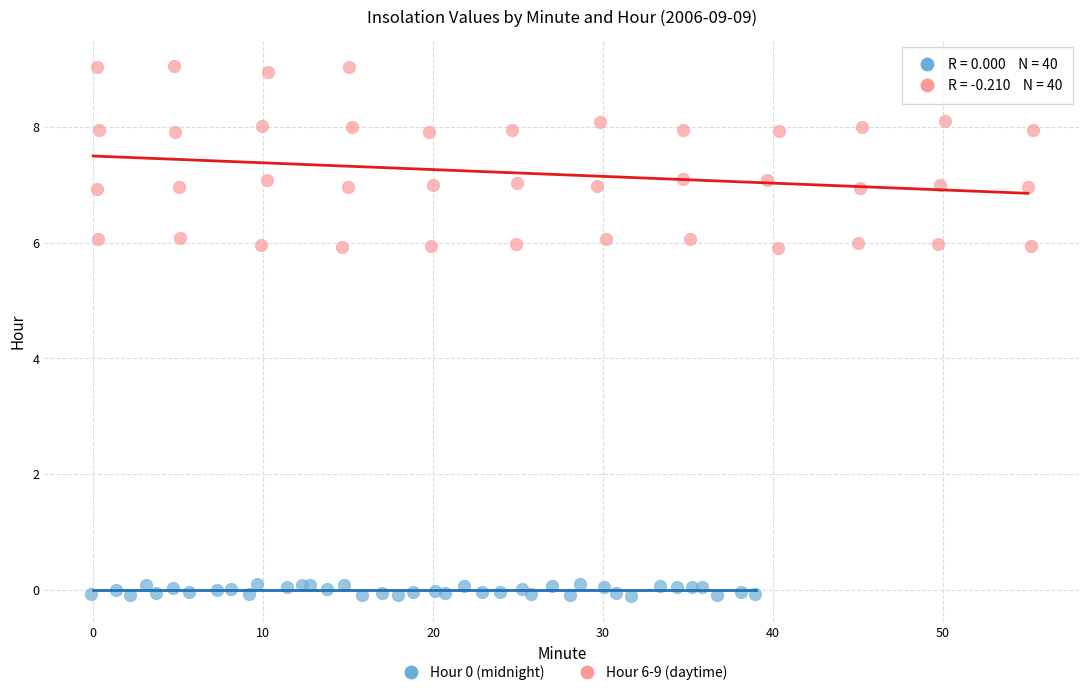

Which series reaches the maximum Y coordinate?

Hour 6-9 (daytime)